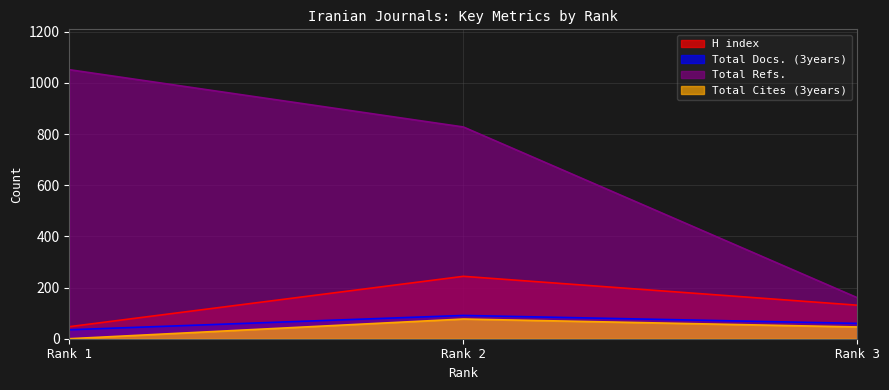

How many lines are shown in the chart?

4